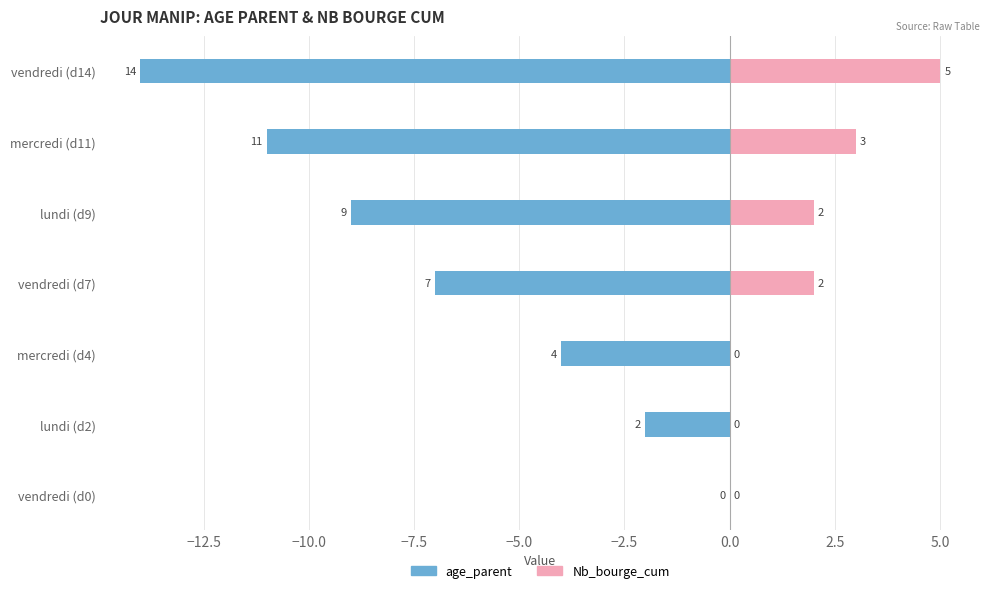

What is the total value across all series at vendredi (d7)?

-5